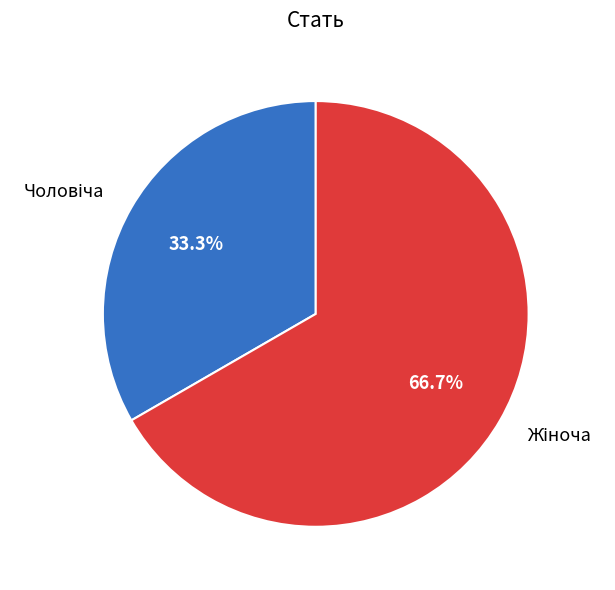

Is there any slice that represents more than half of the pie?

Yes